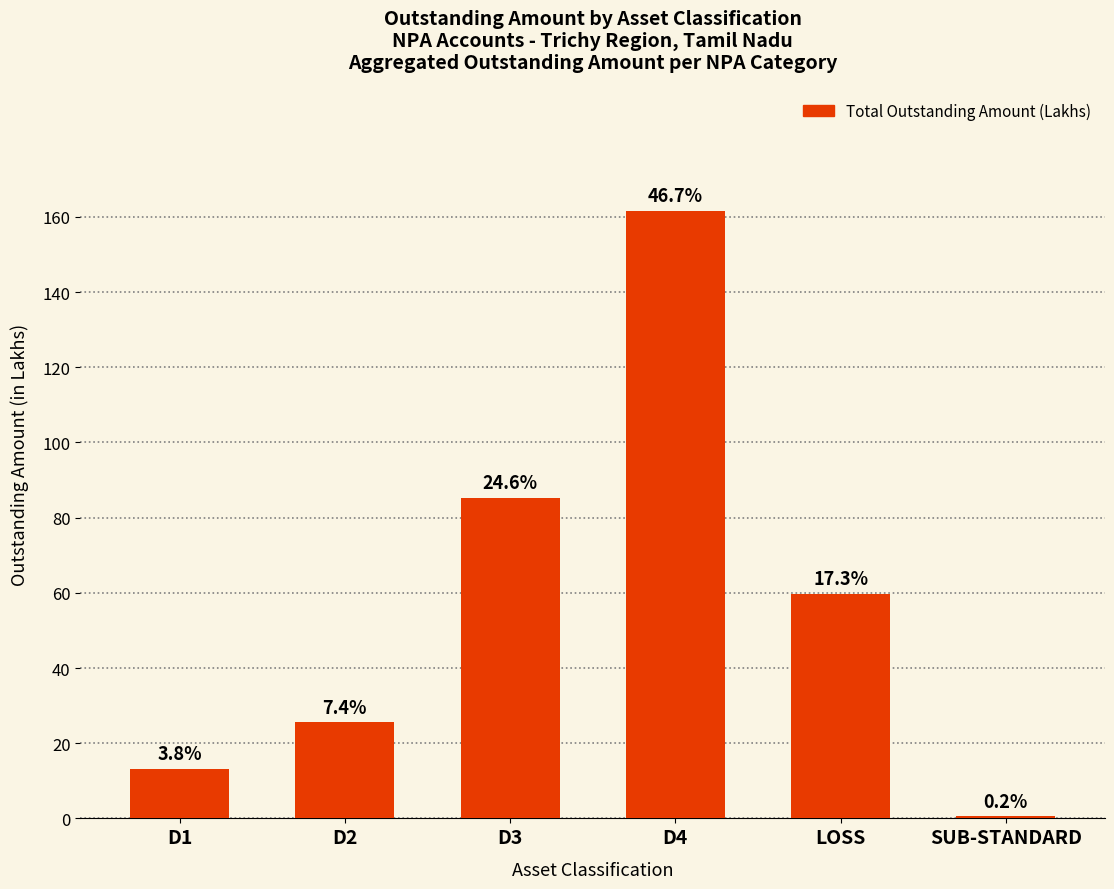

What is the greatest value displayed?

161.7